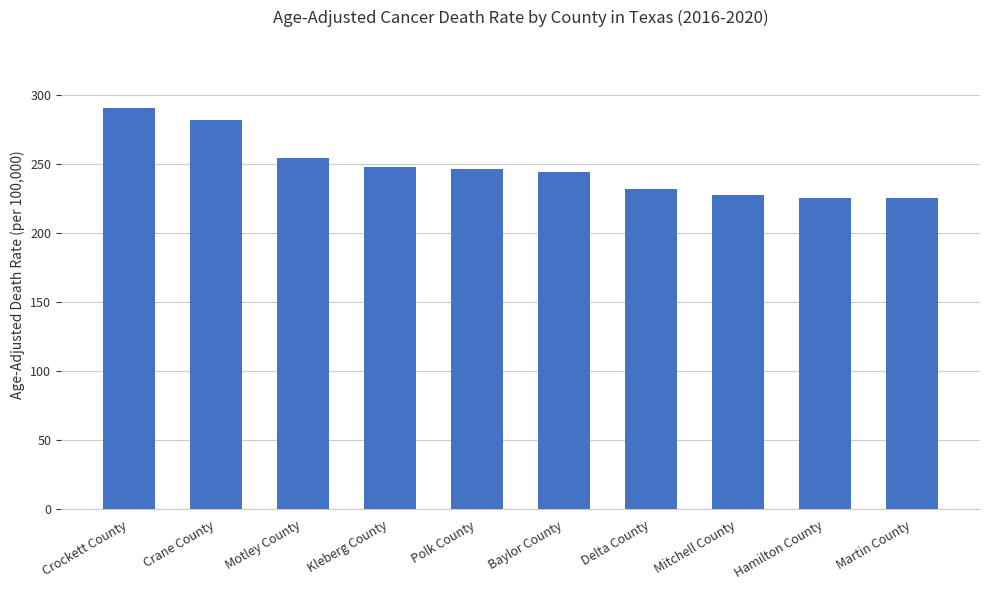

Where does the data first go above 246?

Crockett County